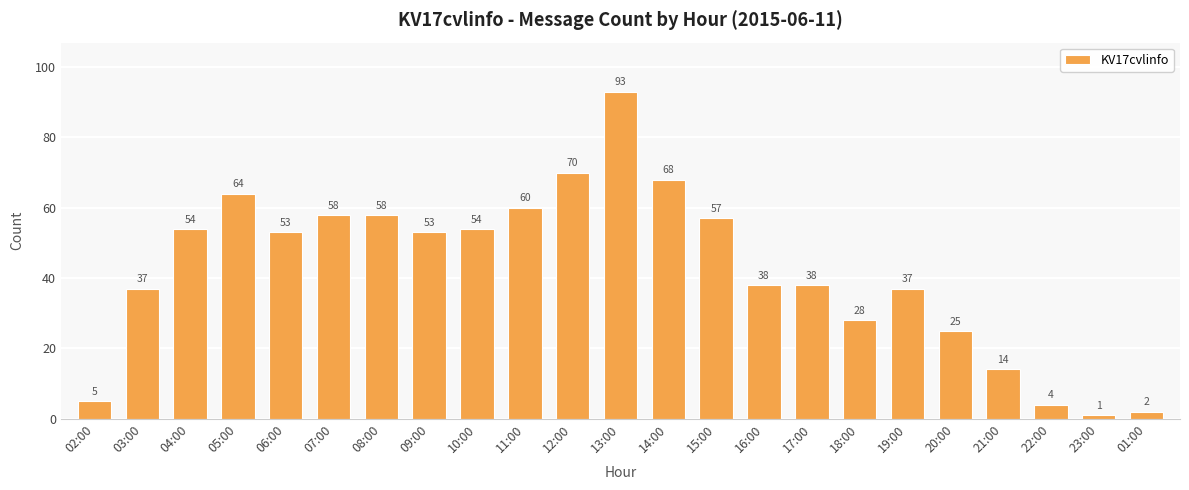

What is the label of the 17th bar from the left?

18:00